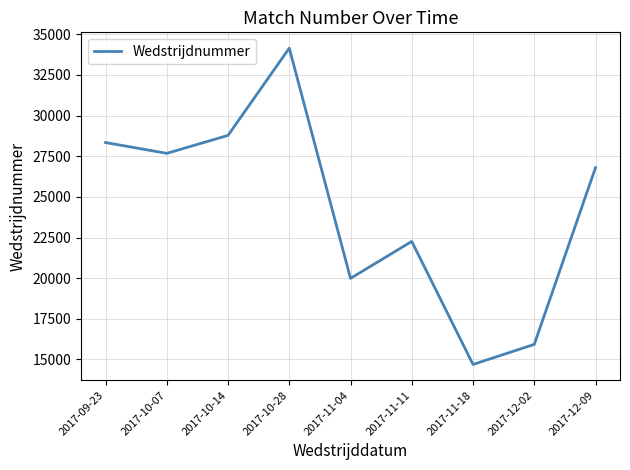

What is the greatest value displayed?

34151